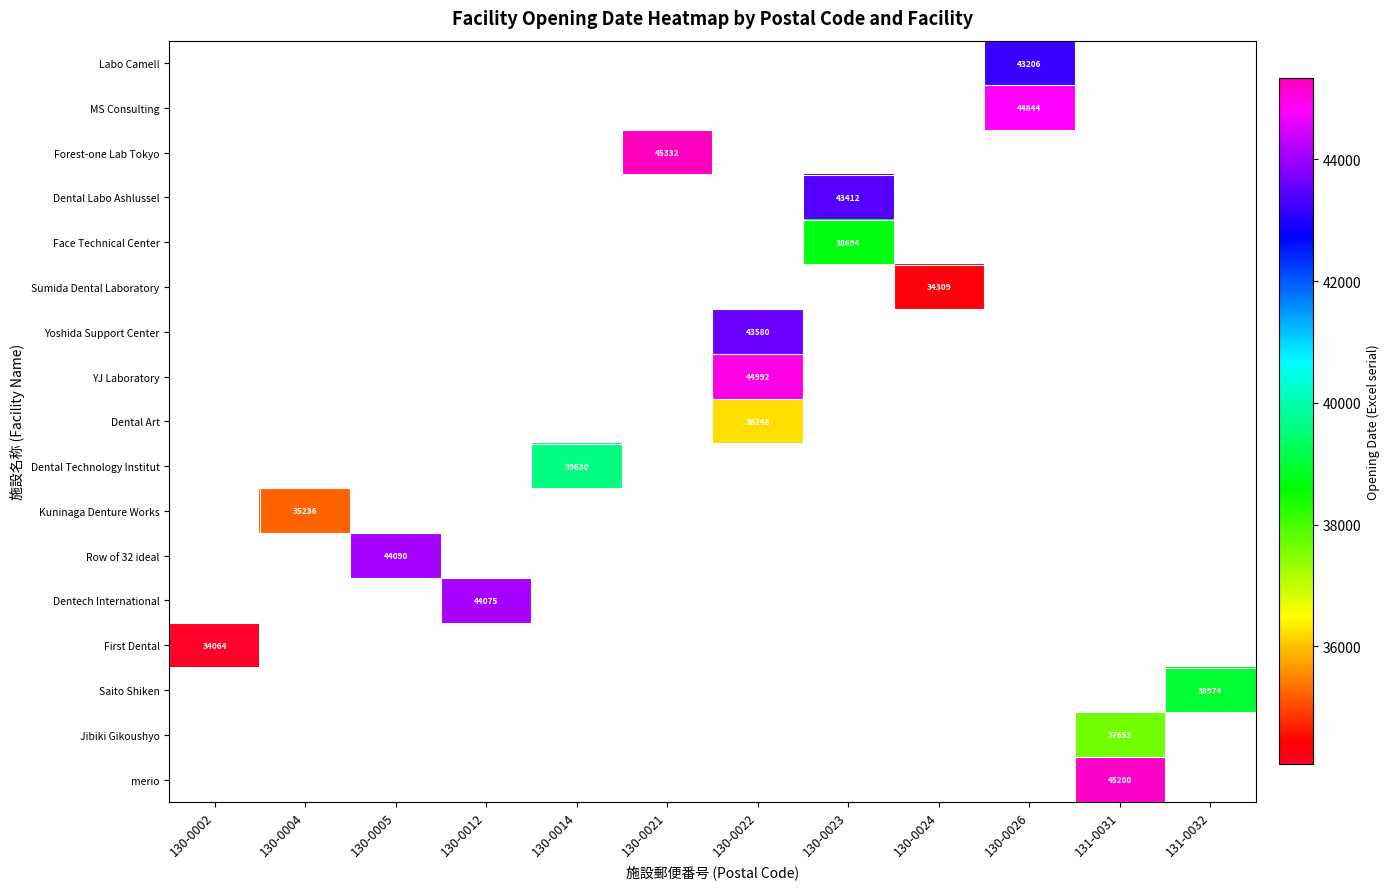

Between 130-0004 and 130-0005, which is larger?

130-0005